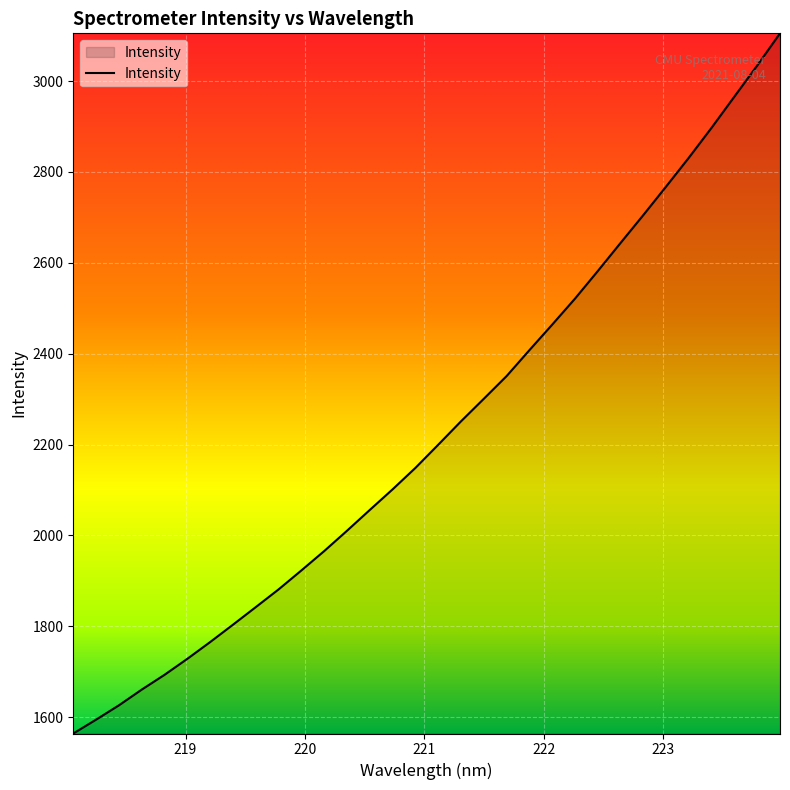

Does the chart display data point markers on the line(s)?

No